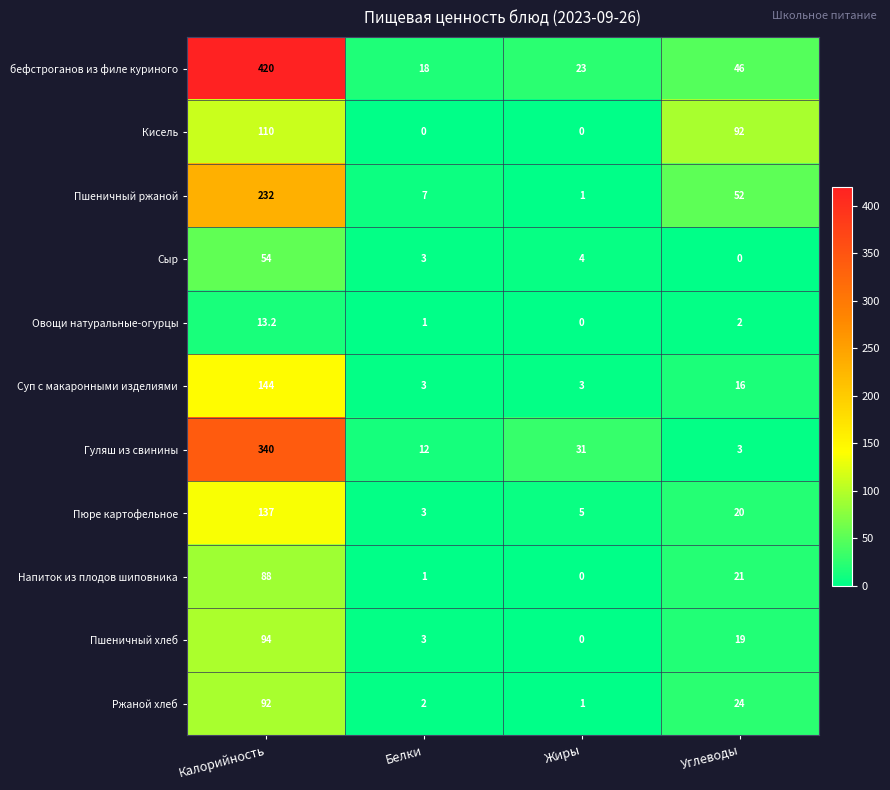

What is the difference between the highest and lowest values at Белки?

18.0